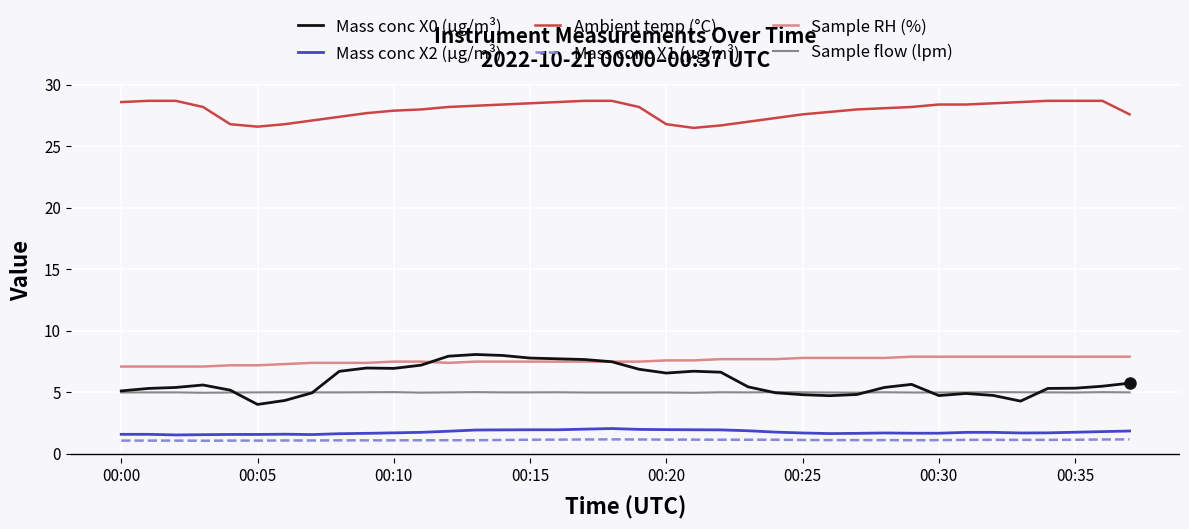

True or false: Sample RH (%) and Mass conc X2 (μg/m³) cross at least once.

False